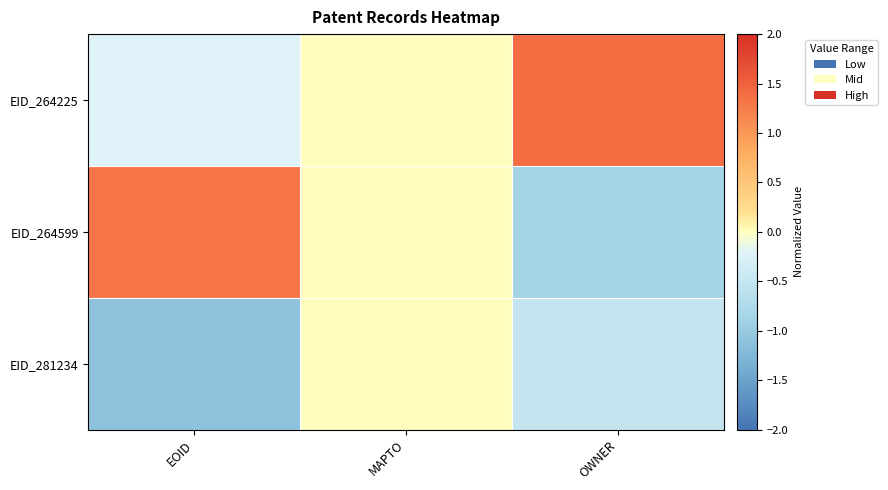

Which series has the widest spread of values?

EID_264599